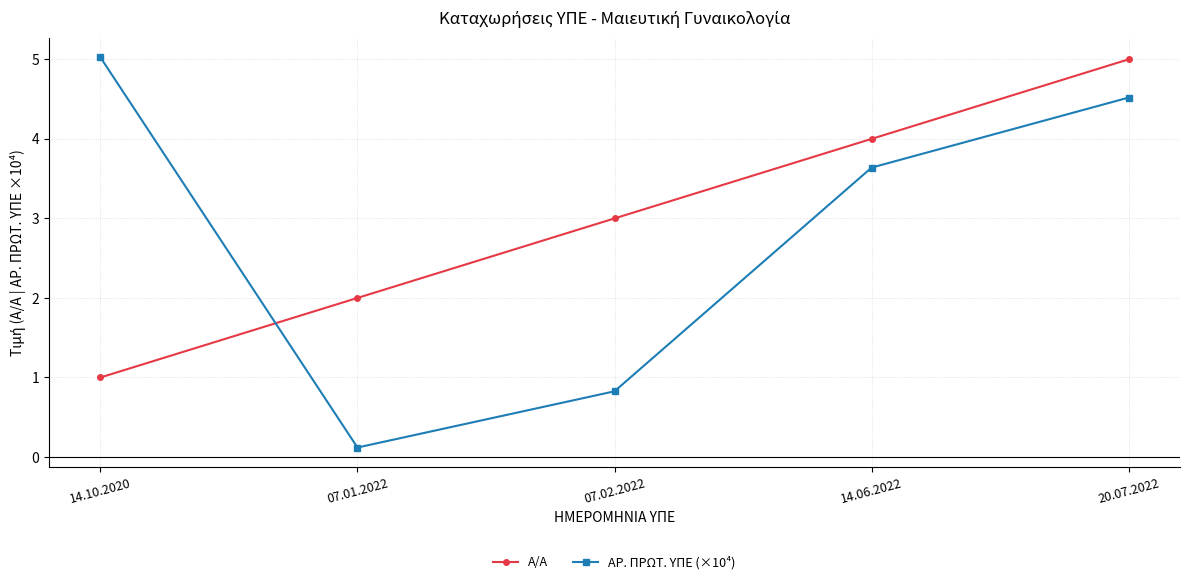

Reading left to right, extract all data points from this chart.

Α/Α: 14.10.2020=1.0	07.01.2022=2.0	07.02.2022=3.0	14.06.2022=4.0	20.07.2022=5.0
ΑΡ. ΠΡΩΤ. ΥΠΕ (×10⁴): 14.10.2020=5.0	07.01.2022=0.1	07.02.2022=0.8	14.06.2022=3.6	20.07.2022=4.5